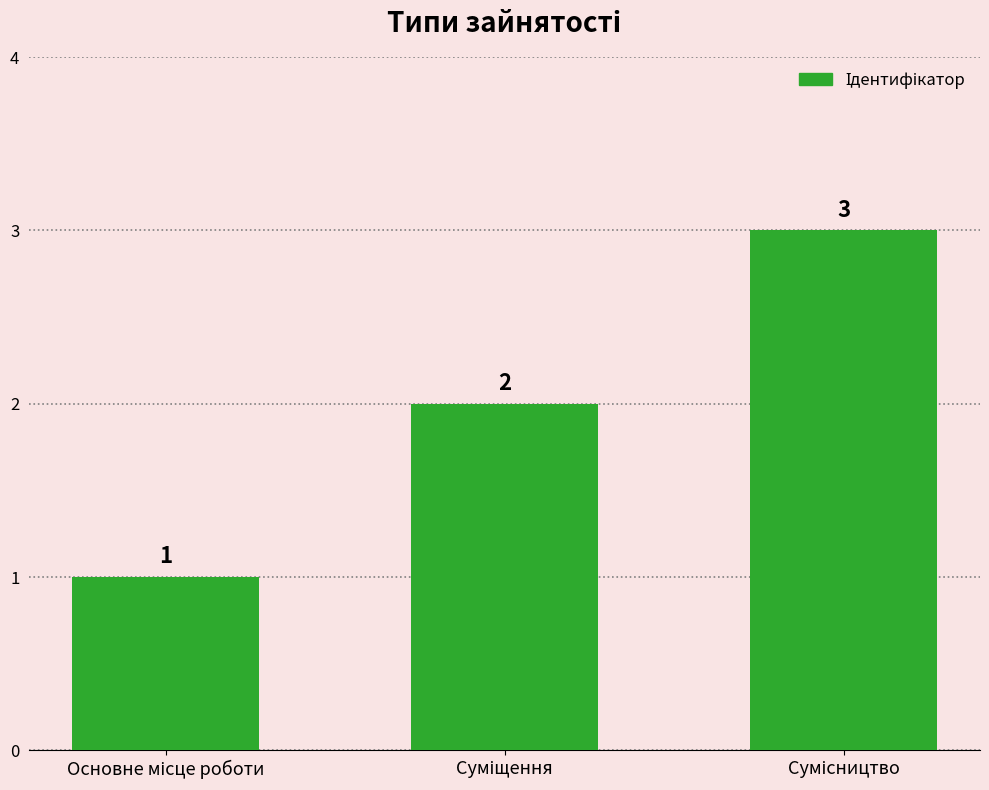

What is the sum of all values?

6